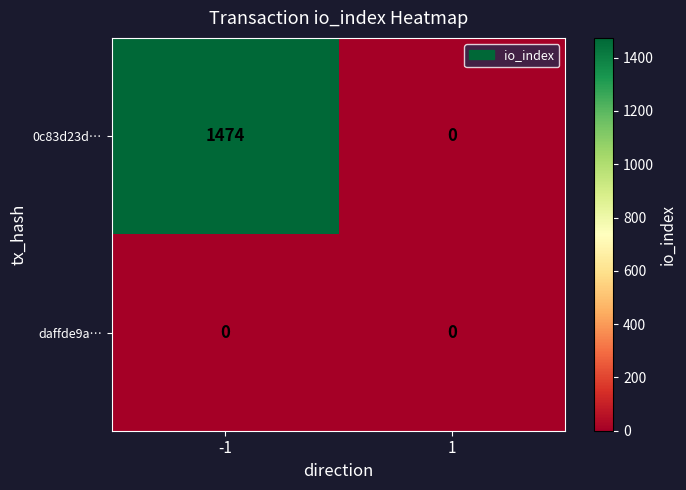

The value of daffde9a… at 1 is 0. True or false?

True